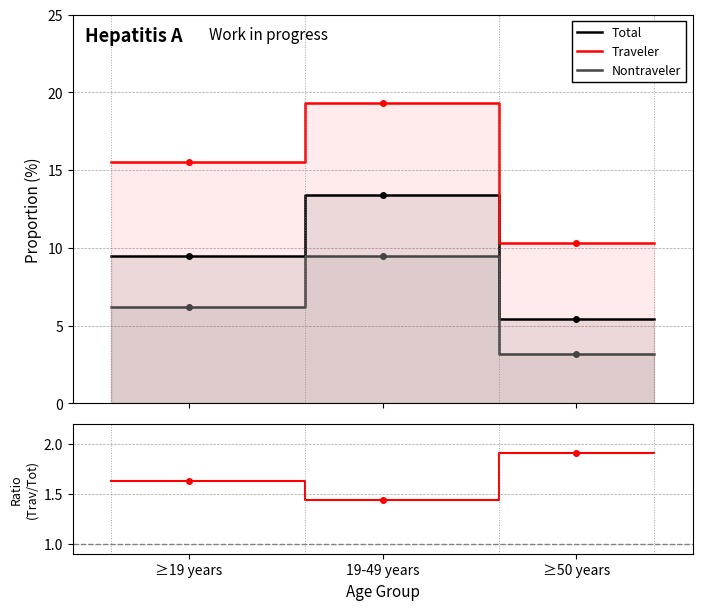

What is the value of the Traveler / Total point at the 1st from the left?

1.6